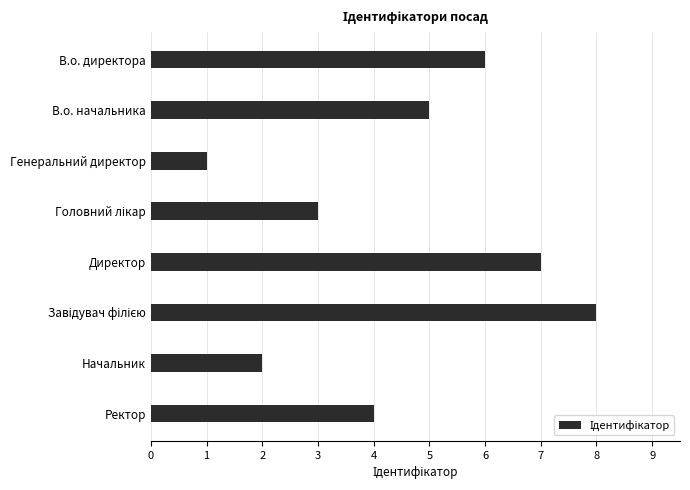

Which has a higher value, В.о. директора or Начальник?

В.о. директора